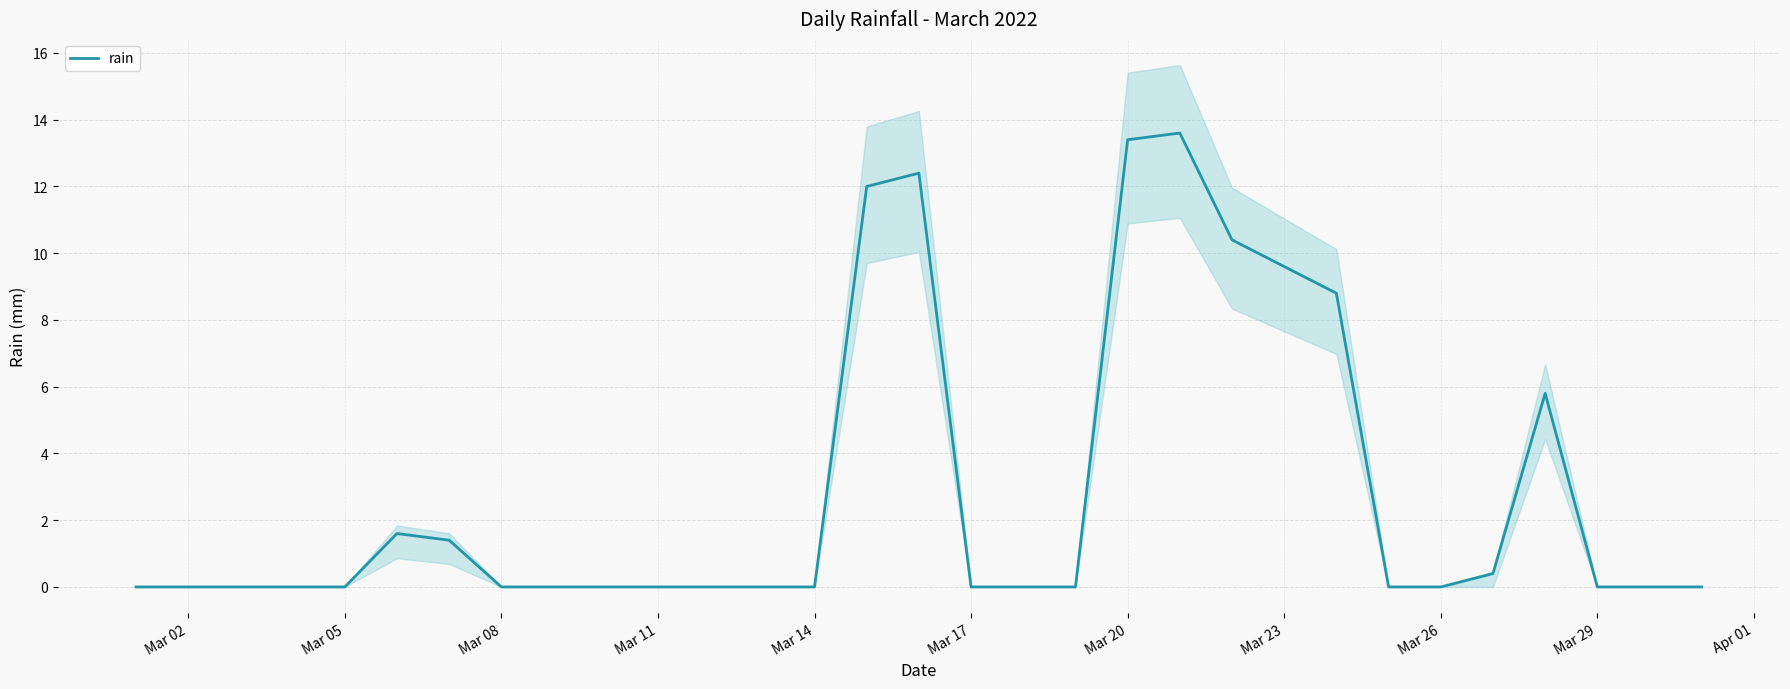

The value of rain at Mar 02 is 0.0. True or false?

True